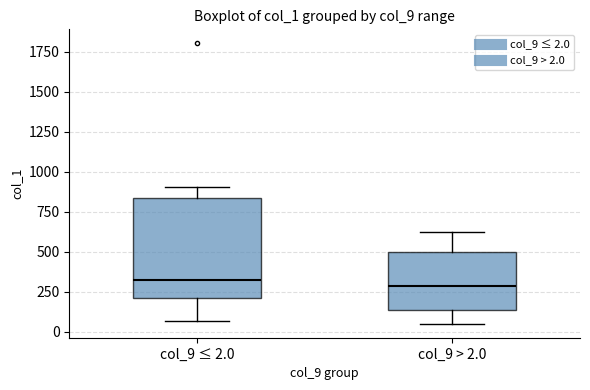

Reading left to right, read every box against the y-axis: the position of its median line, the range the box covers, and the ends of its whiskers. The values are not printed on the chart, so give them approximately, as read against the axis.

col_9 ≤ 2.0: median 350, box 200 to 850, whiskers 50 to 900
col_9 > 2.0: median 300, box 150 to 500, whiskers 50 to 600